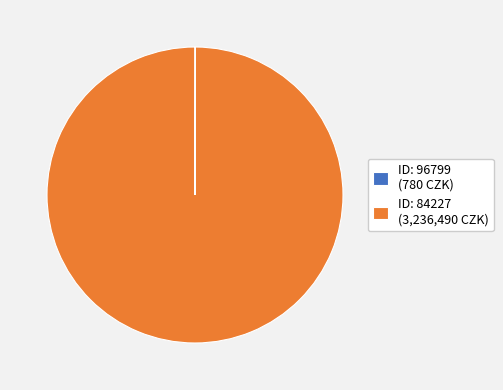

What is the majority slice?

ID: 84227 (3,236,490 CZK)